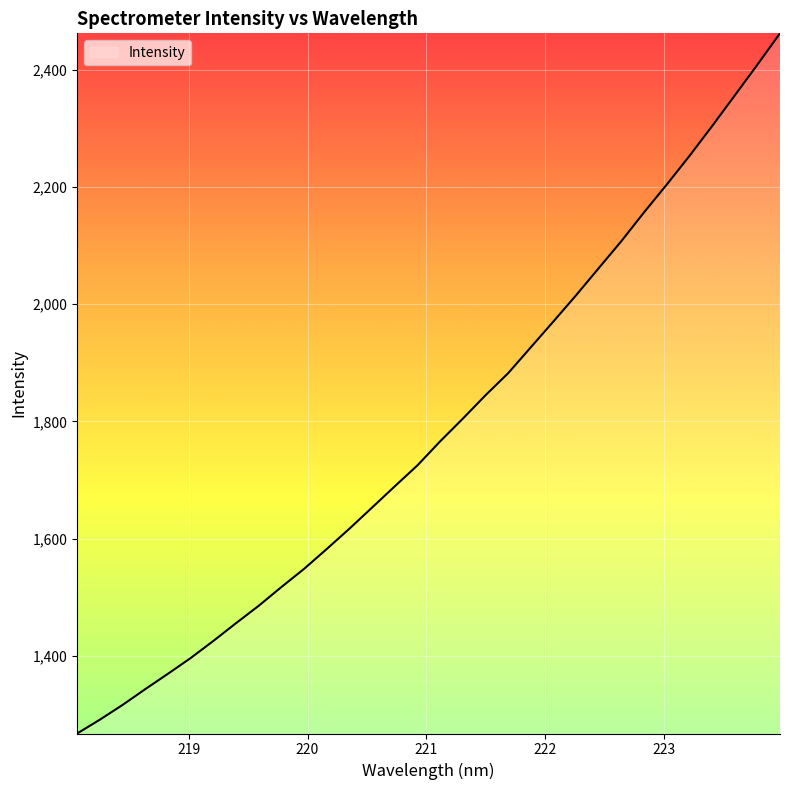

What is the greatest value displayed?

2462.2